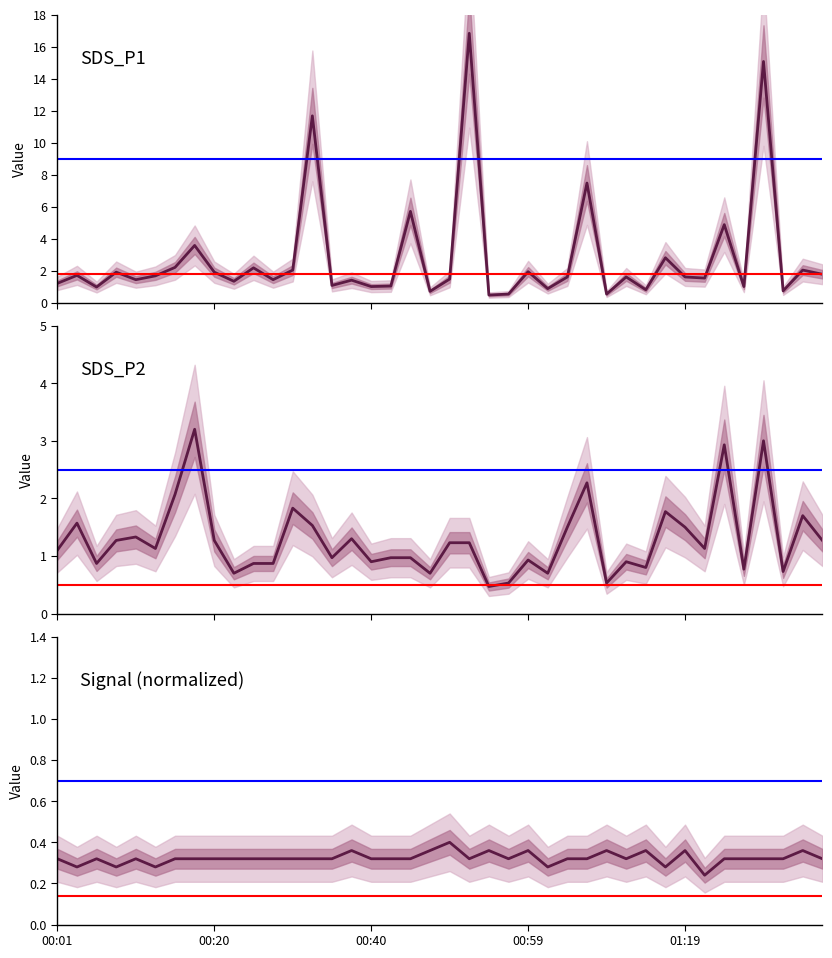

The value of SDS_P1 at Signal is 1.9. True or false?

True